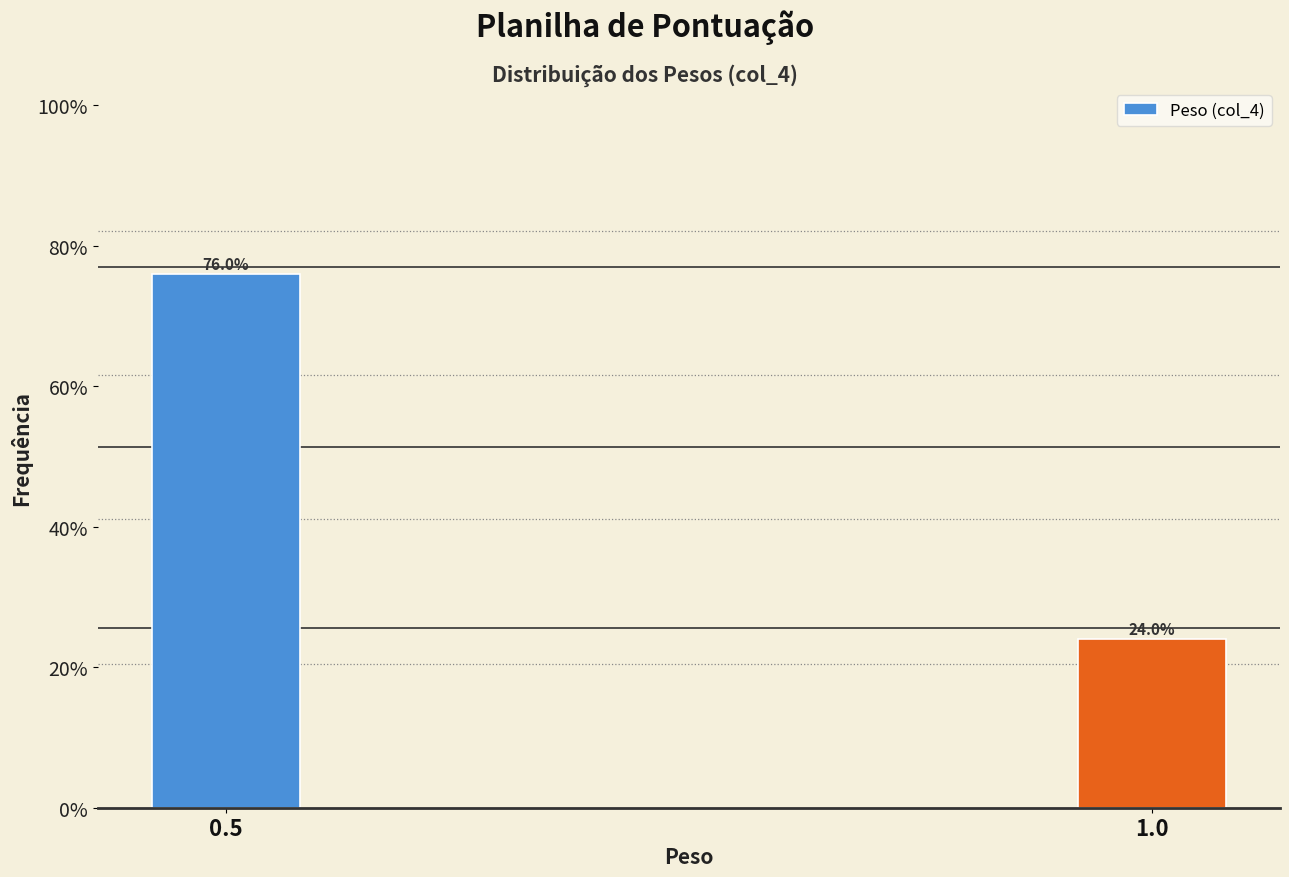

Are the bars horizontal?

No